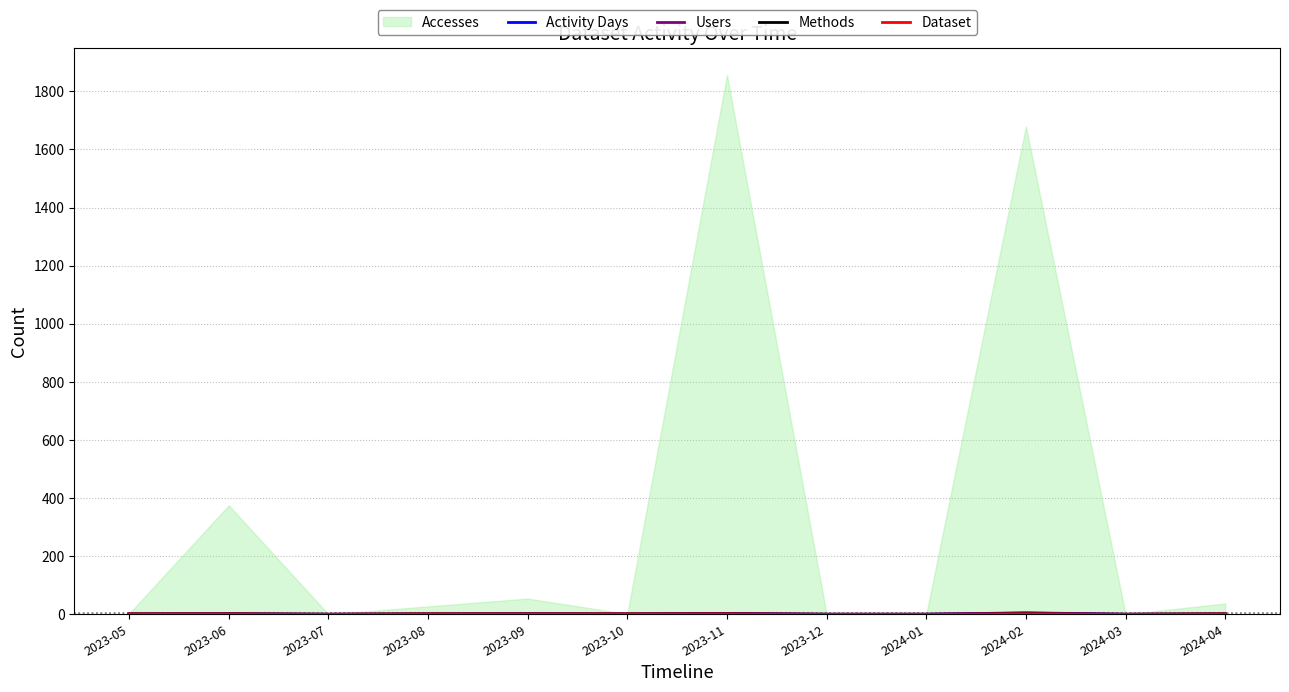

What is the average value of the Users series?

1